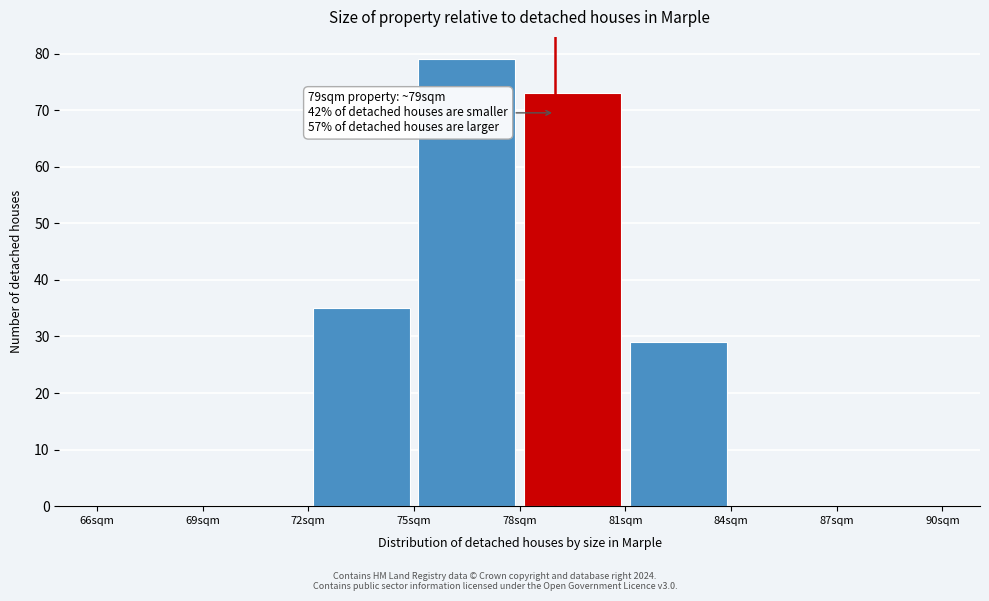

Which range on the x-axis has the tallest bar?

75 to 78